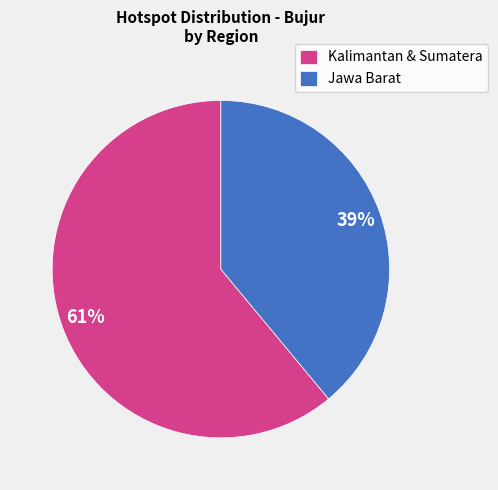

The Jawa Barat slice represents 39% of the pie. True or false?

True